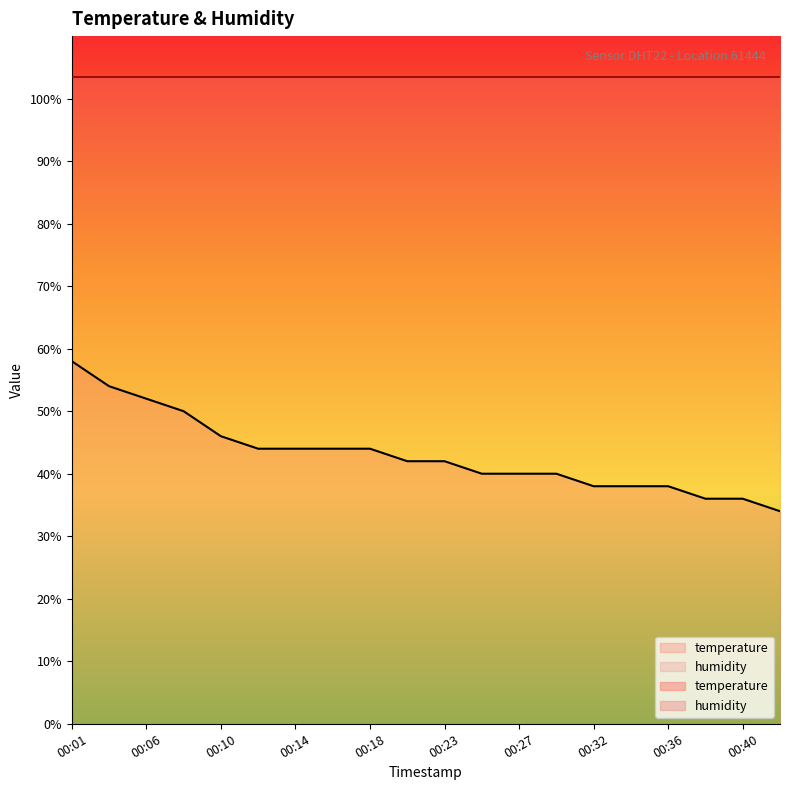

What is the change in value from 00:10 to 00:25?

-6.0